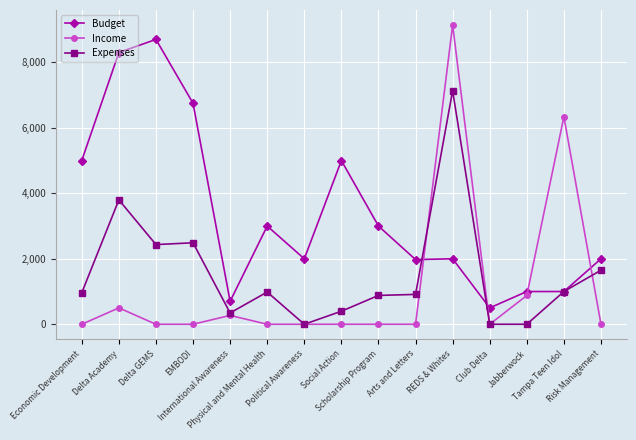

Which category has the lowest value in the Budget series?

Club Delta